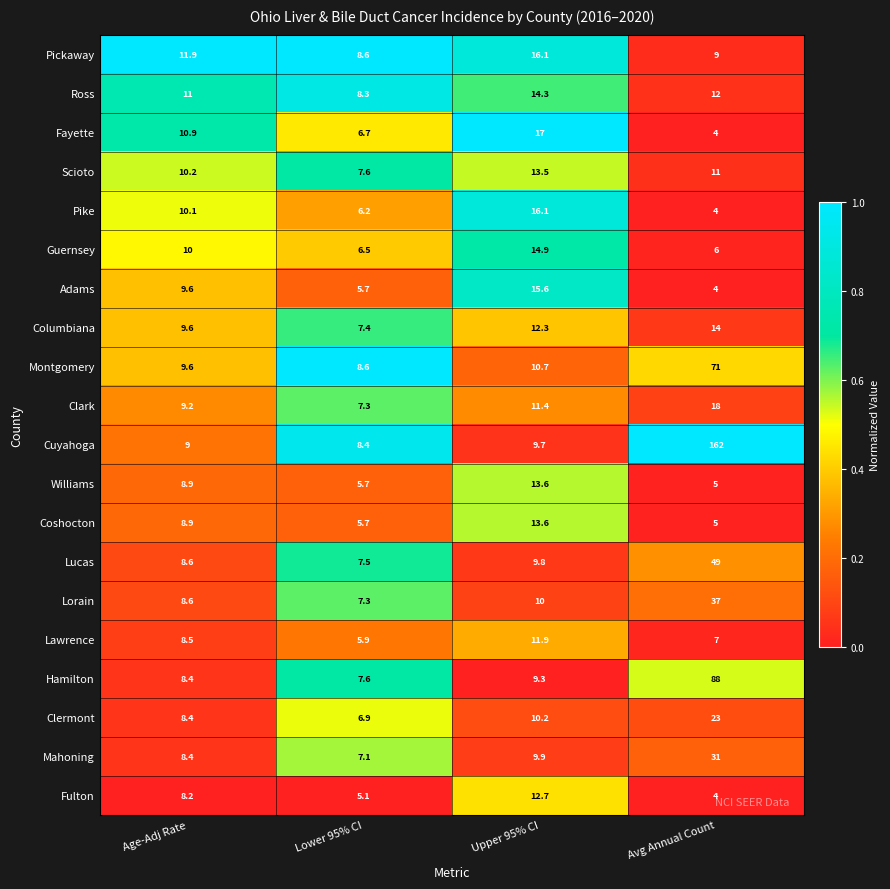

What is the total value across all series at Upper 95% CI?

252.6